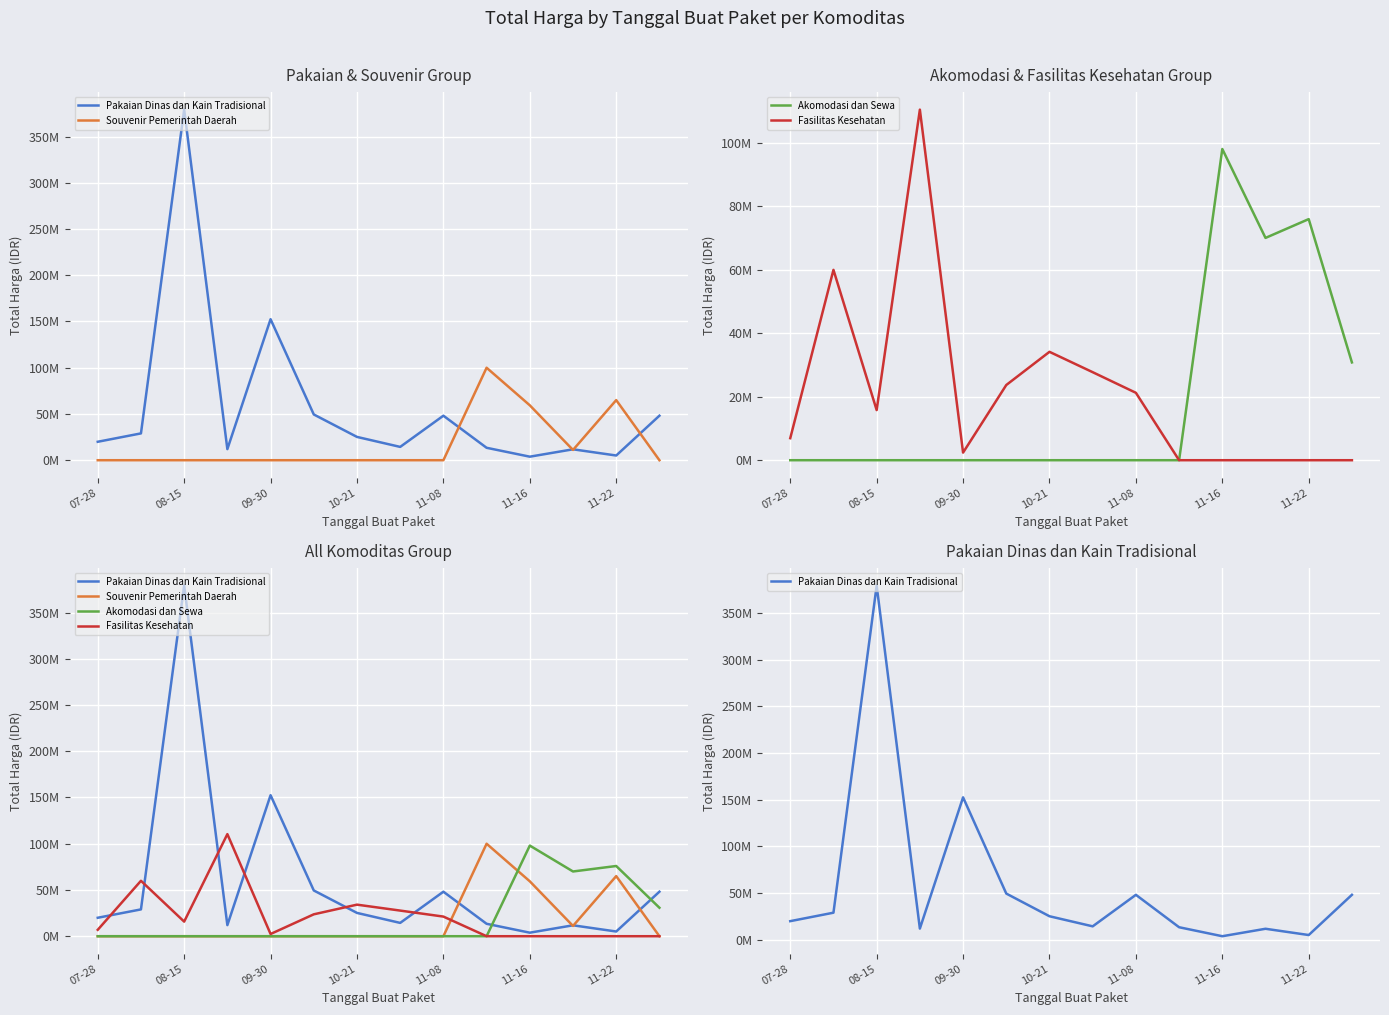

What are all the series names shown in the legend?

Pakaian Dinas dan Kain Tradisional, Souvenir Pemerintah Daerah, Akomodasi dan Sewa, Fasilitas Kesehatan